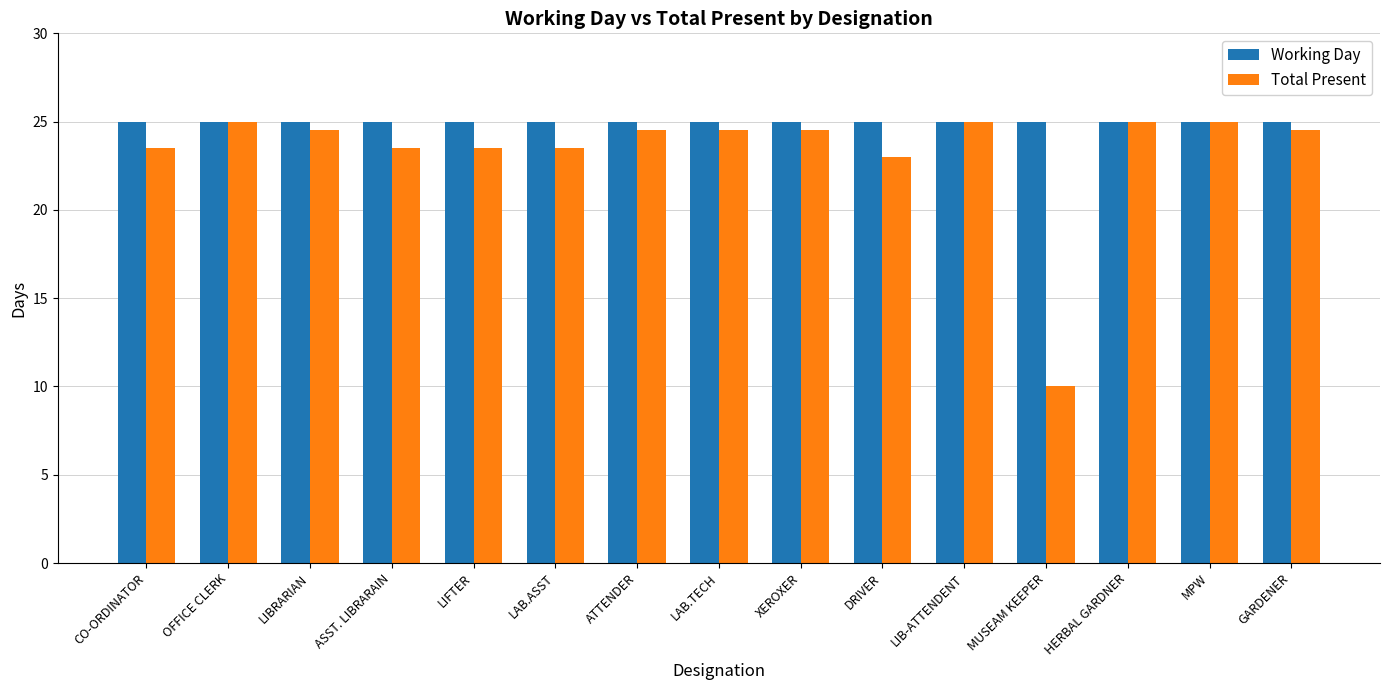

What is the value of the Total Present bar at the 9th from the left?

24.5